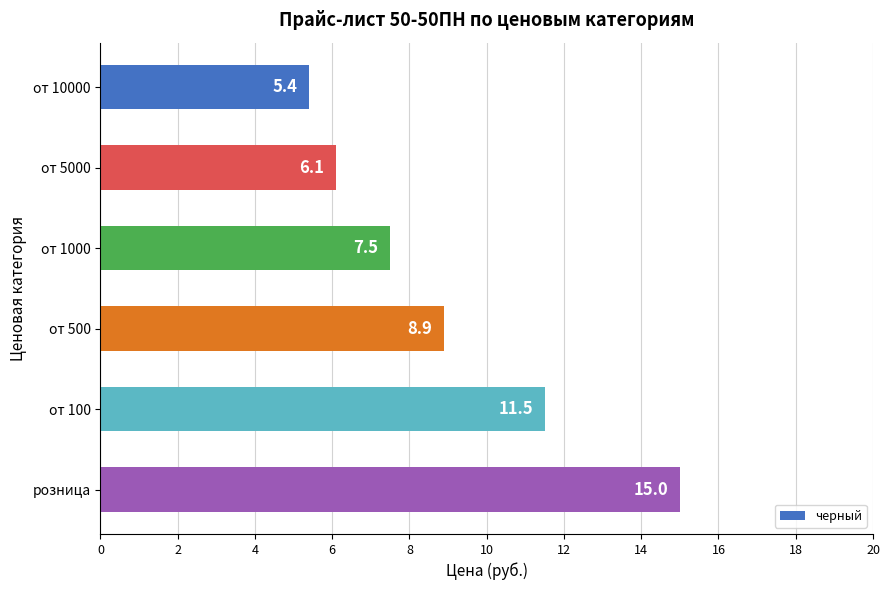

What is the approximate value at розница?

15.0